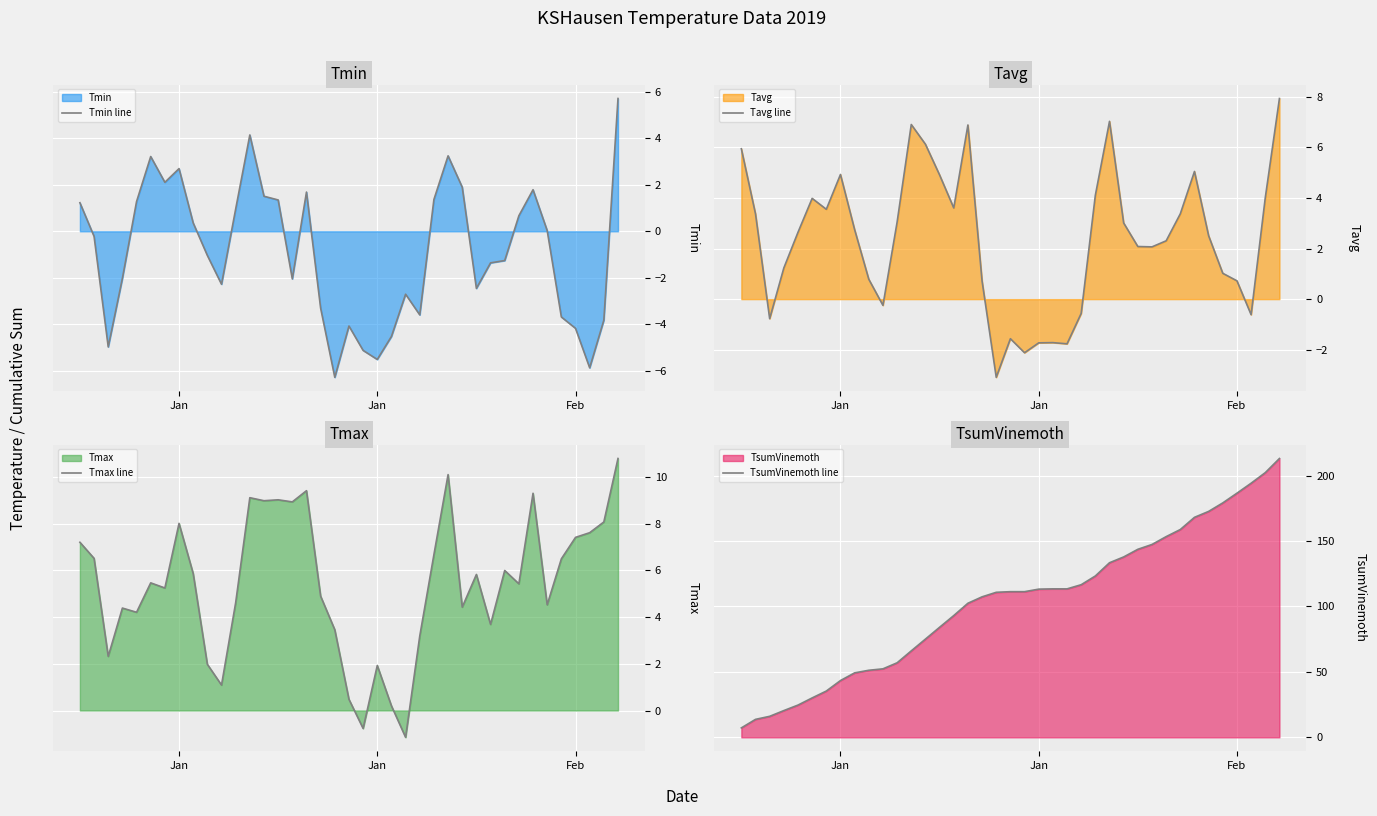

At how many categories does at least one series exceed 73?

26